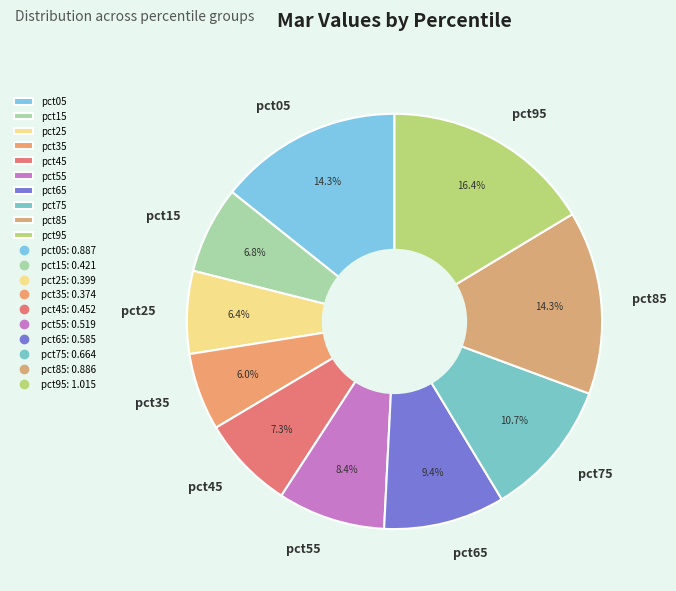

How many slices are in this pie chart?

10